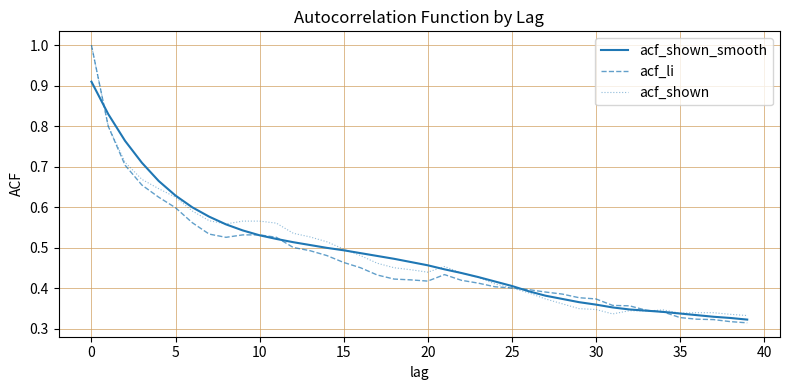

What are all the series names shown in the legend?

acf_shown_smooth, acf_li, acf_shown